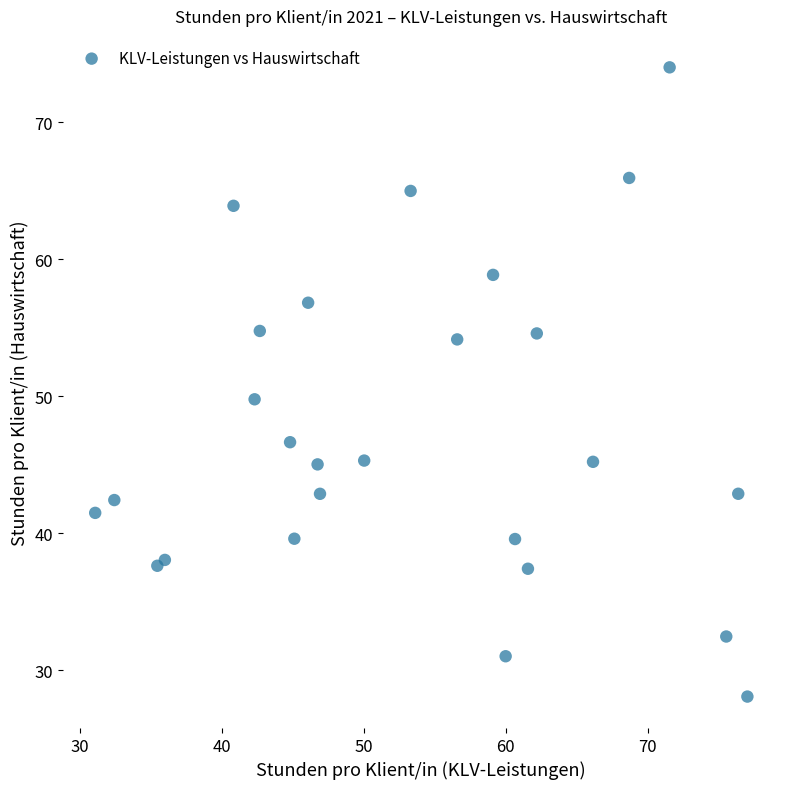

What Y value in the scatter plot is closest to 51?

49.8